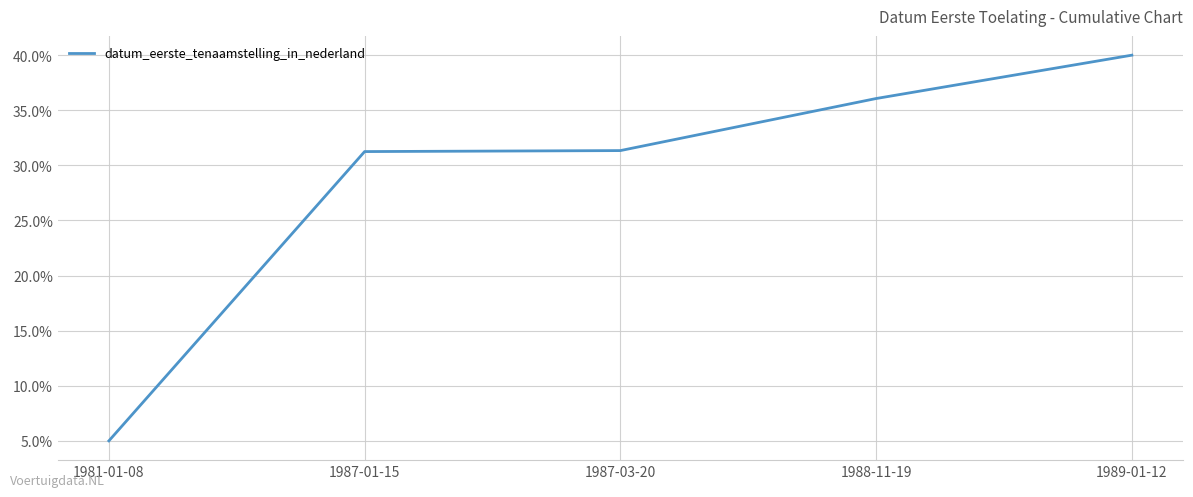

Is it true that the value at 1987-03-20 is 31.3?

True